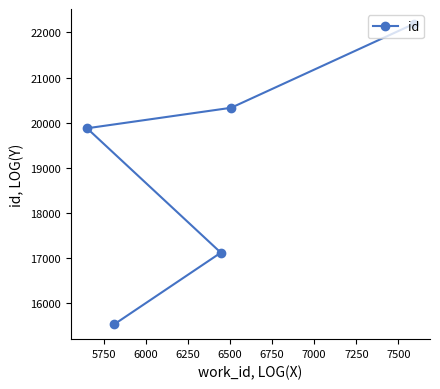

What is the smallest value displayed?

15524